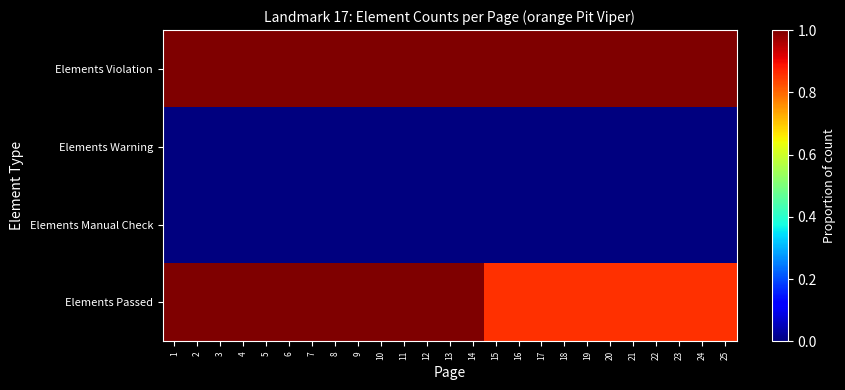

Which series has the largest total across all categories?

Elements Violation